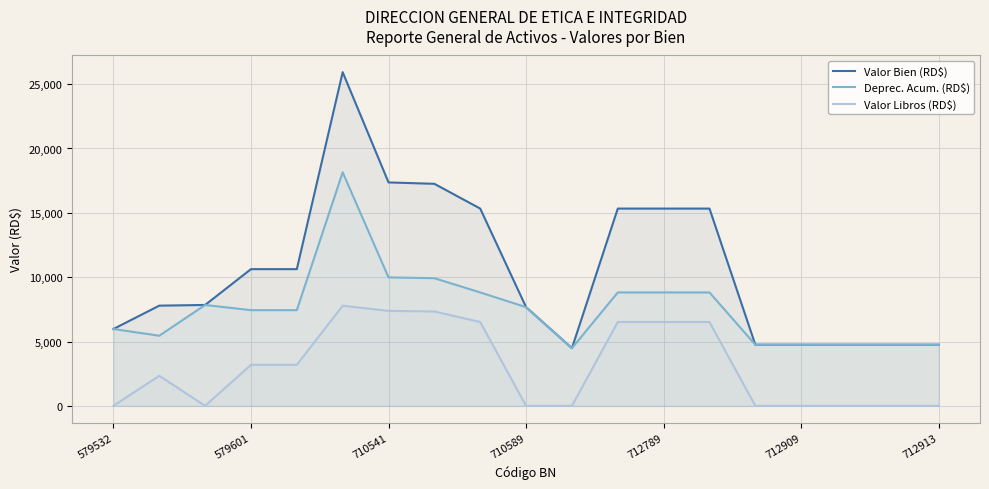

What are all the series names shown in the legend?

Valor Bien (RD$), Deprec. Acum. (RD$), Valor Libros (RD$)